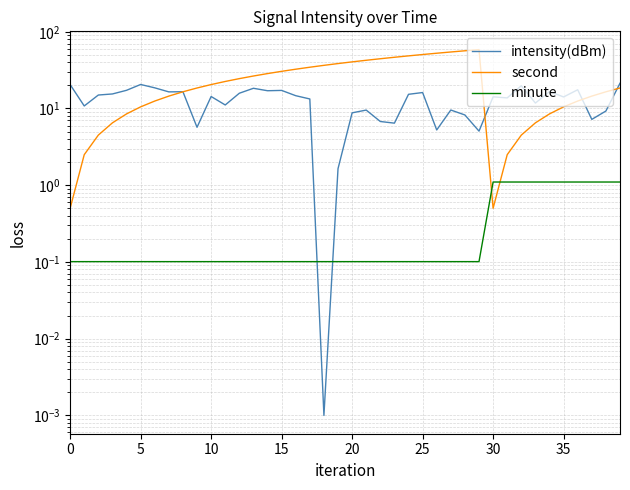

What is the value of the intensity(dBm) point at the 2nd from the left?

10.8